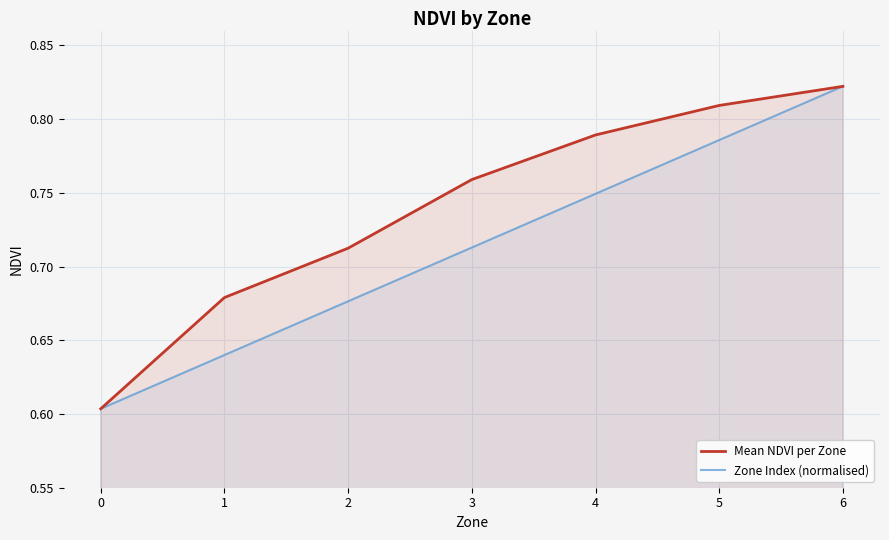

What are all the series names shown in the legend?

Mean NDVI per Zone, Zone Index (normalised)